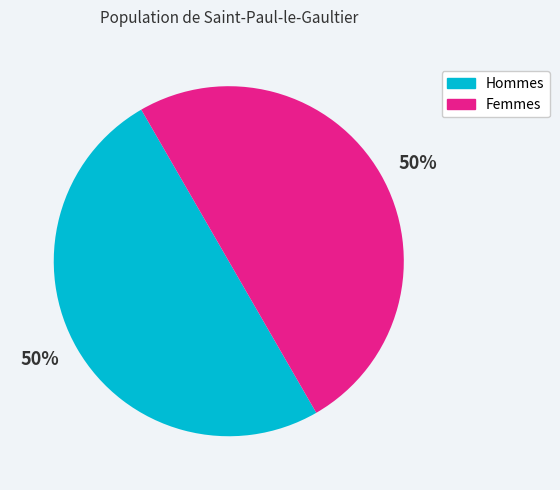

To the nearest percent, what is the difference between the largest and smallest slice percentages?

0%